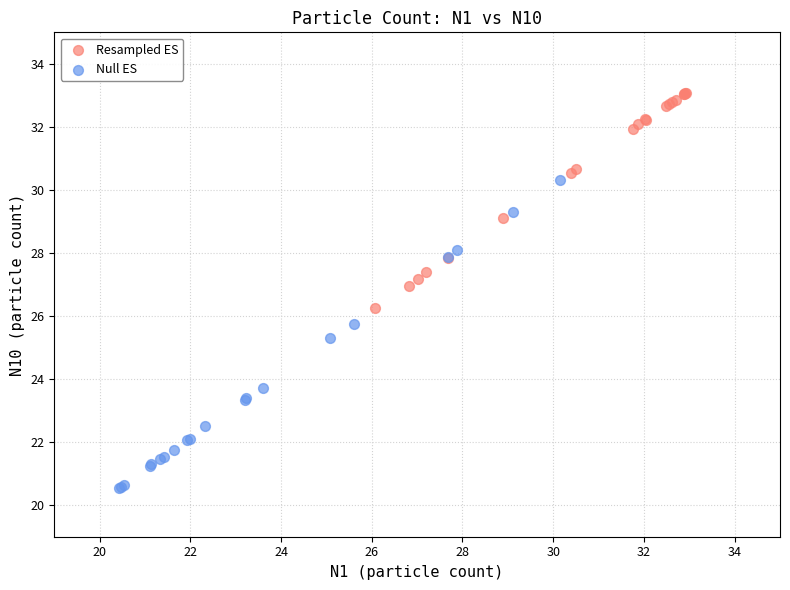

Which series contains the lowest Y value?

Null ES